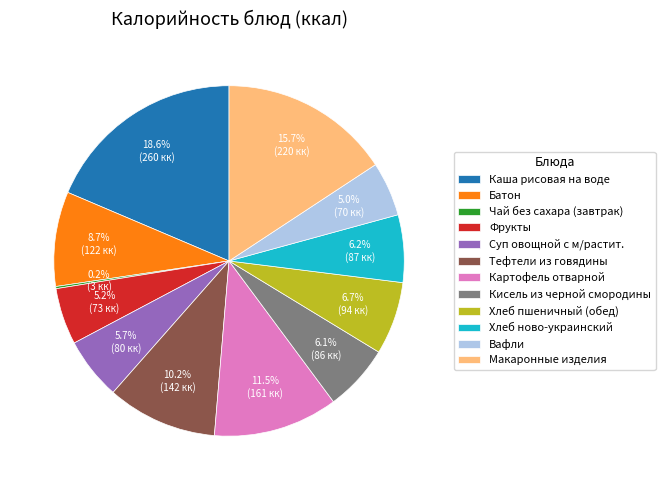

Does Макаронные изделия account for over 50% of the chart?

No